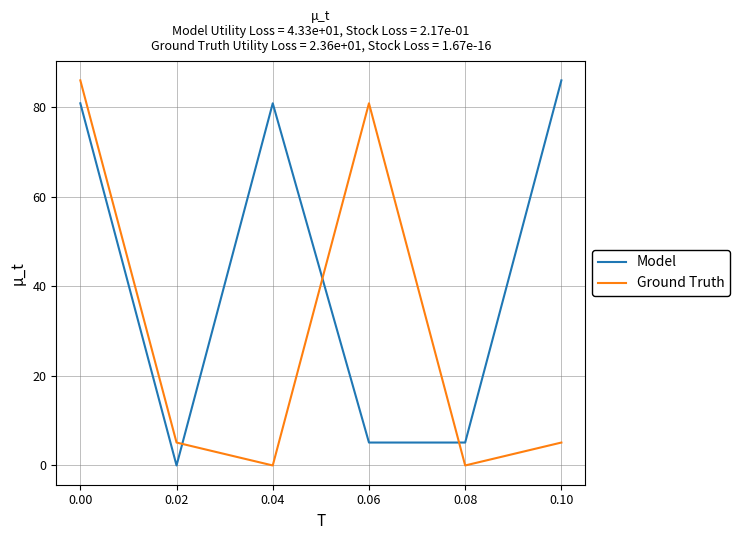

List the series in order of their overall mean, lowest first.

Ground Truth, Model